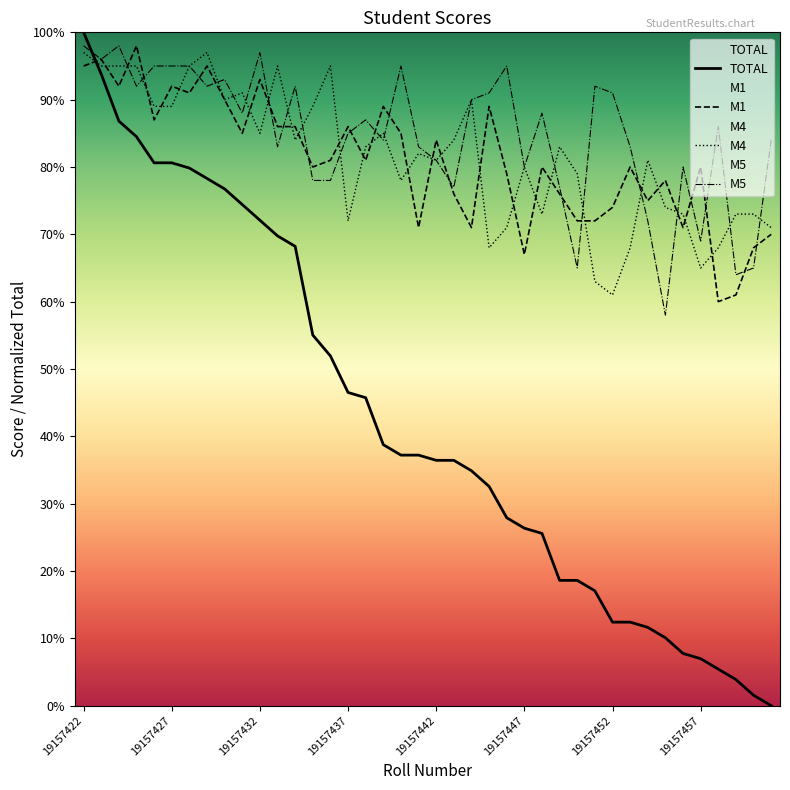

What value does the M5 series have at 19157448?

88.0